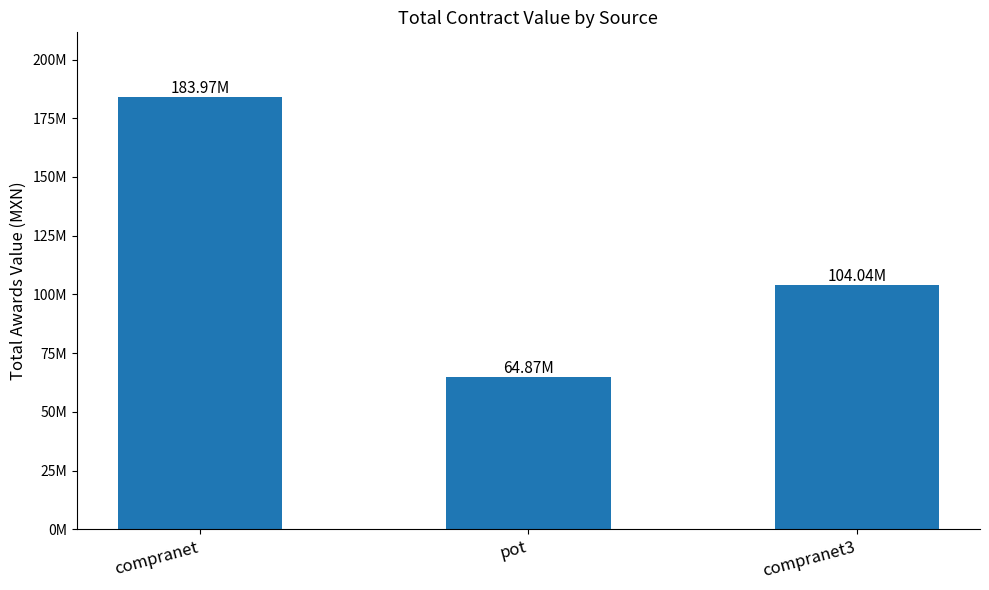

Does the chart contain any negative values?

No